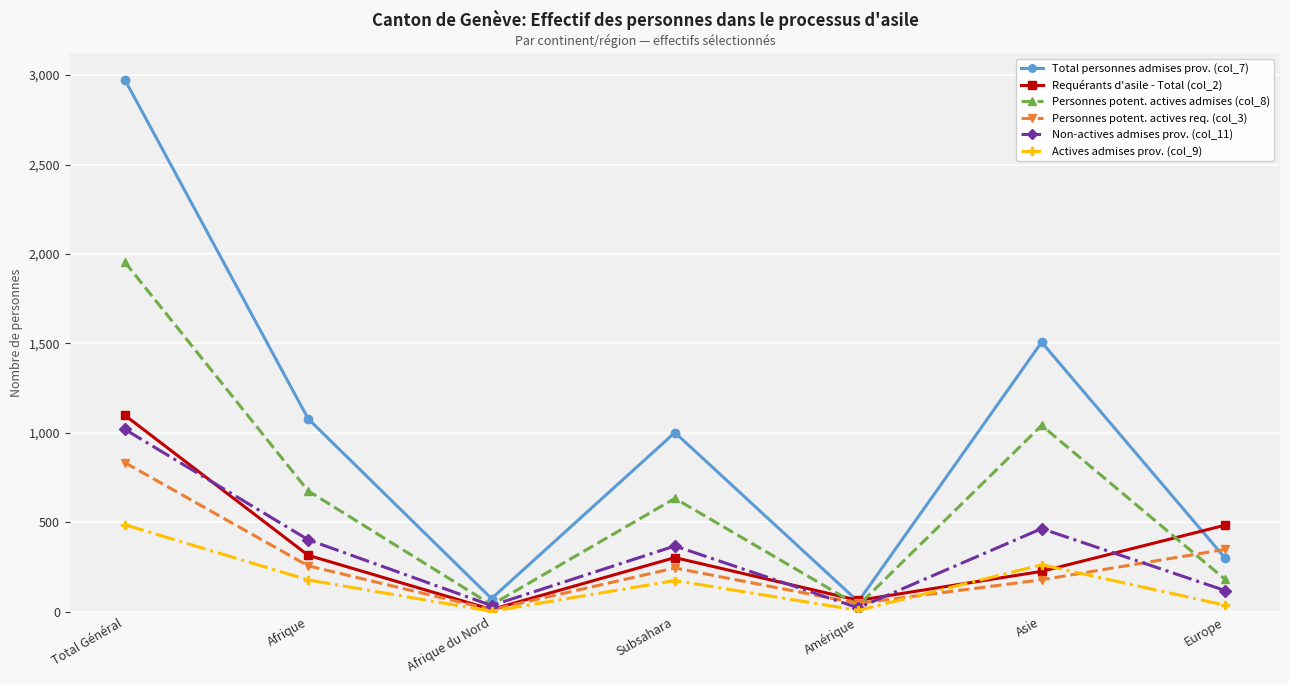

At Afrique, list the series in order from largest to smallest.

Total personnes admises prov. (col_7), Personnes potent. actives admises (col_8), Non-actives admises prov. (col_11), Requérants d'asile - Total (col_2), Personnes potent. actives req. (col_3), Actives admises prov. (col_9)